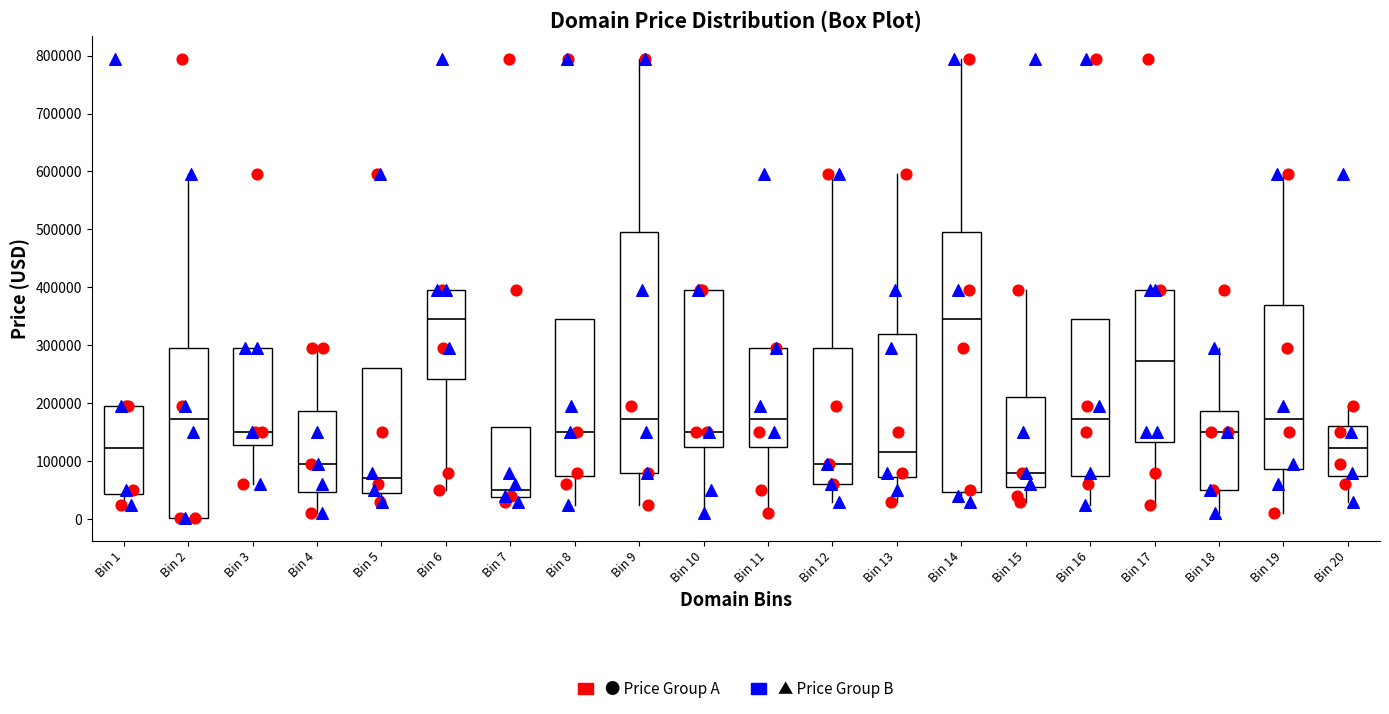

Reading left to right, read every box against the y-axis: the position of its median line, the range the box covers, and the ends of its whiskers. The values are not printed on the chart, so give them approximately, as read against the axis.

Bin 1: median 120000, box 40000 to 190000, whiskers 20000 to 190000
Bin 2: median 170000, box 0 to 290000, whiskers 0 to 590000
Bin 3: median 150000, box 130000 to 290000, whiskers 60000 to 290000
Bin 4: median 90000, box 50000 to 190000, whiskers 10000 to 290000
Bin 5: median 70000, box 40000 to 260000, whiskers 30000 to 260000
Bin 6: median 340000, box 240000 to 390000, whiskers 50000 to 390000
Bin 7: median 50000, box 40000 to 160000, whiskers 30000 to 160000
Bin 8: median 150000, box 70000 to 340000, whiskers 20000 to 340000
Bin 9: median 170000, box 80000 to 490000, whiskers 20000 to 790000
Bin 10: median 150000, box 120000 to 390000, whiskers 10000 to 390000
Bin 11: median 170000, box 120000 to 290000, whiskers 10000 to 290000
Bin 12: median 90000, box 60000 to 290000, whiskers 30000 to 590000
Bin 13: median 110000, box 70000 to 320000, whiskers 30000 to 590000
Bin 14: median 340000, box 50000 to 490000, whiskers 30000 to 790000
Bin 15: median 80000, box 50000 to 210000, whiskers 30000 to 390000
Bin 16: median 170000, box 70000 to 340000, whiskers 20000 to 340000
Bin 17: median 270000, box 130000 to 390000, whiskers 20000 to 390000
Bin 18: median 150000, box 50000 to 190000, whiskers 10000 to 290000
Bin 19: median 170000, box 90000 to 370000, whiskers 10000 to 590000
Bin 20: median 120000, box 70000 to 160000, whiskers 30000 to 190000